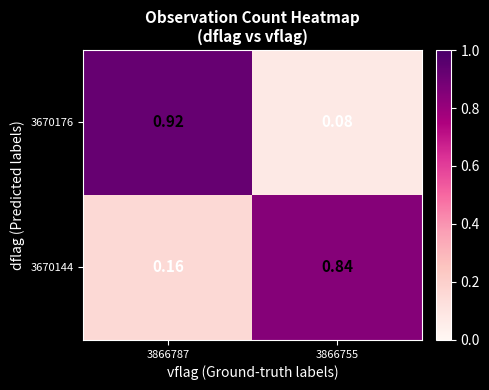

Rank the series by their maximum value, from lowest to highest.

3670144, 3670176